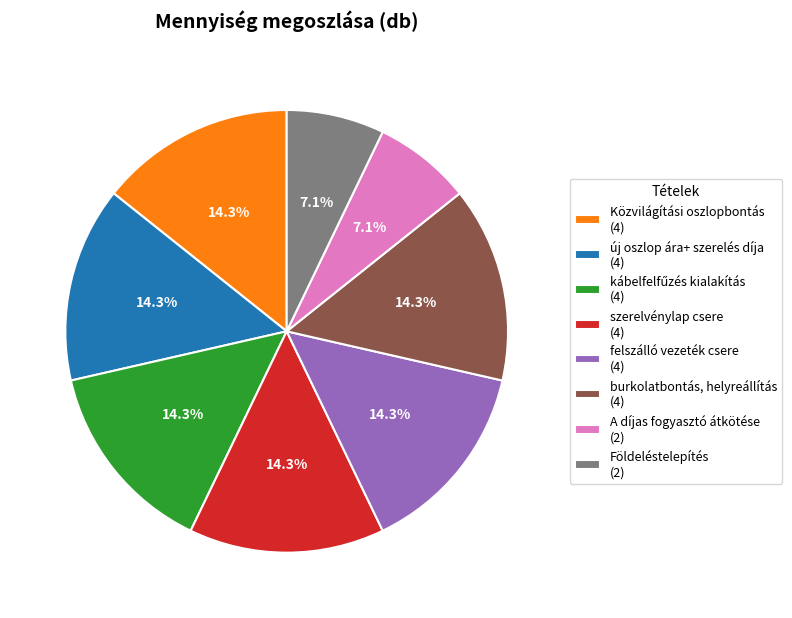

Is it true that Közvilágítási oszlopbontás is 14% of the pie?

True